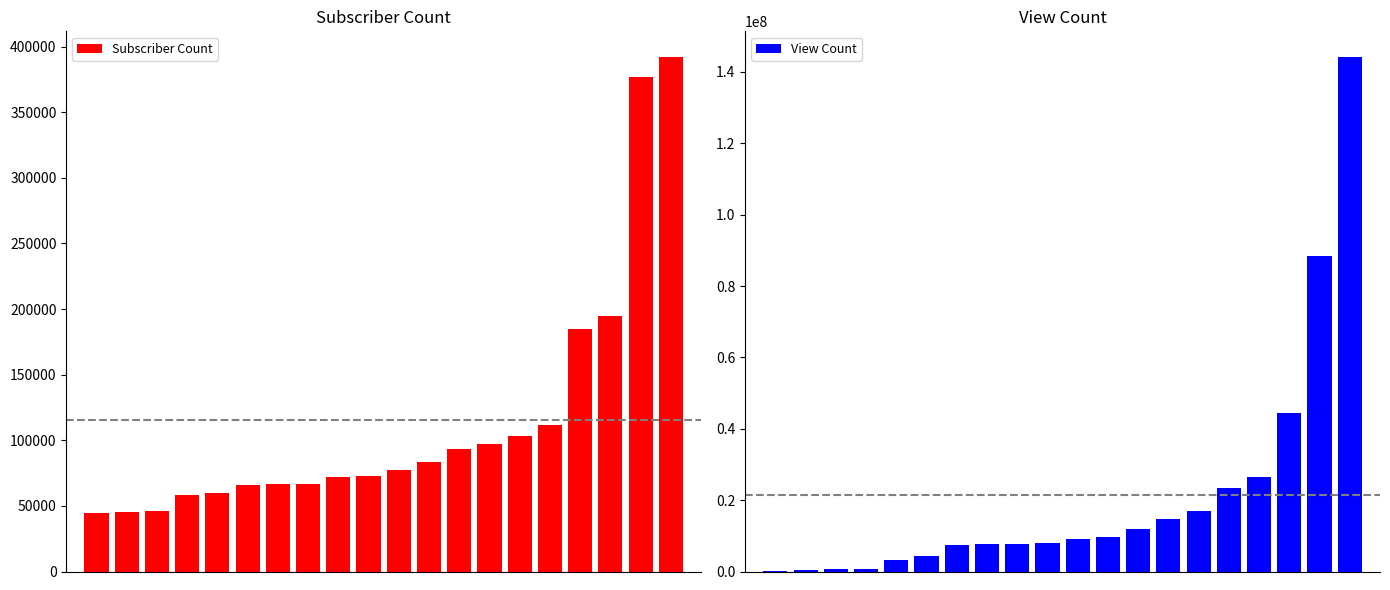

How many data points in View Count are above 8981472?

9